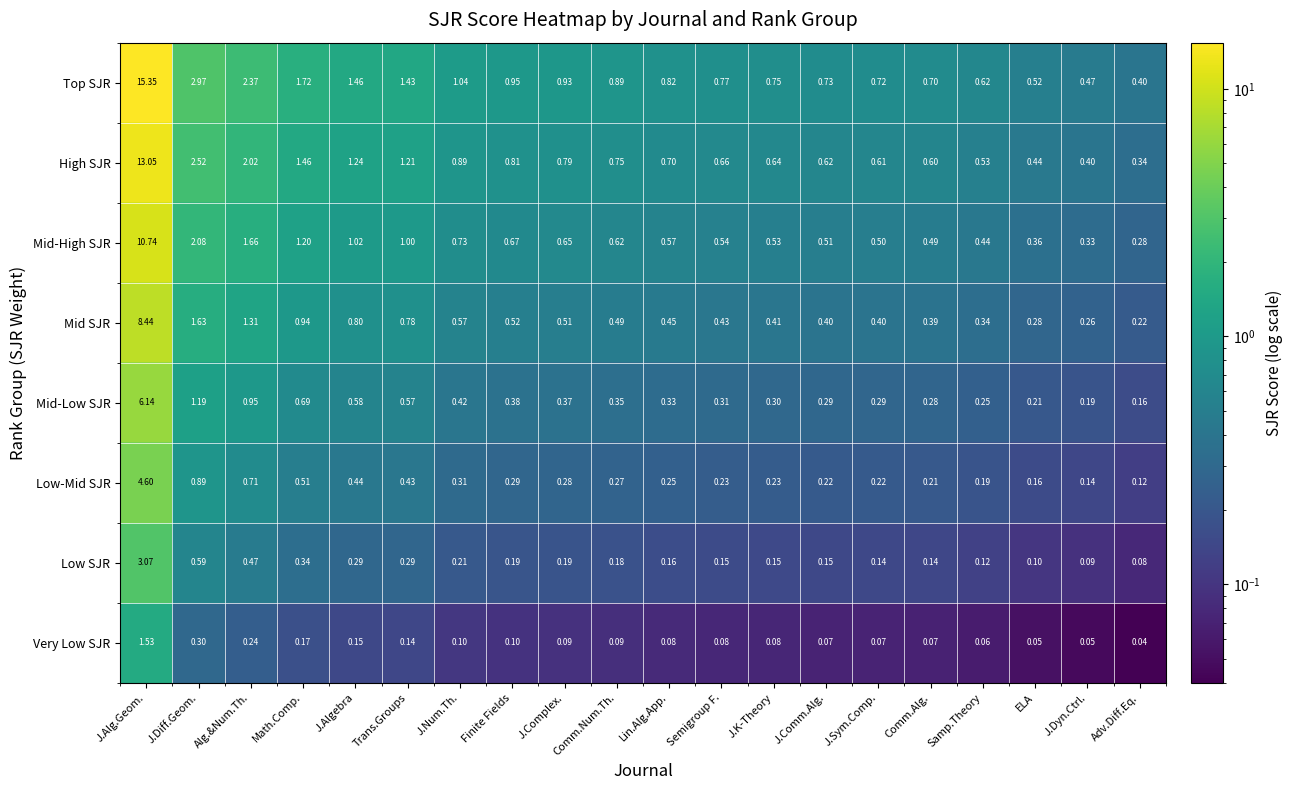

At which label is Very Low SJR closest to 0?

Adv.Diff.Eq.